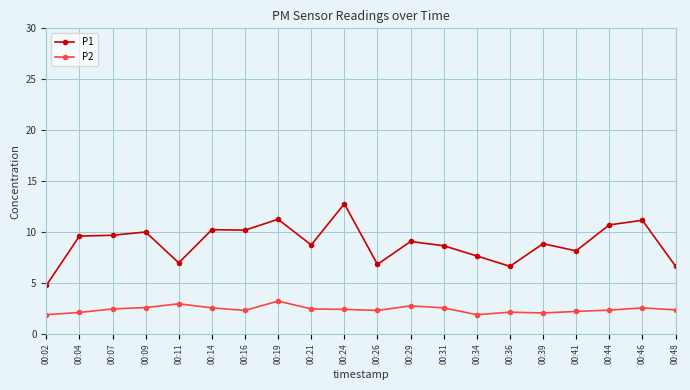

What is the difference between the maximum and minimum values in the P2 series?

1.3